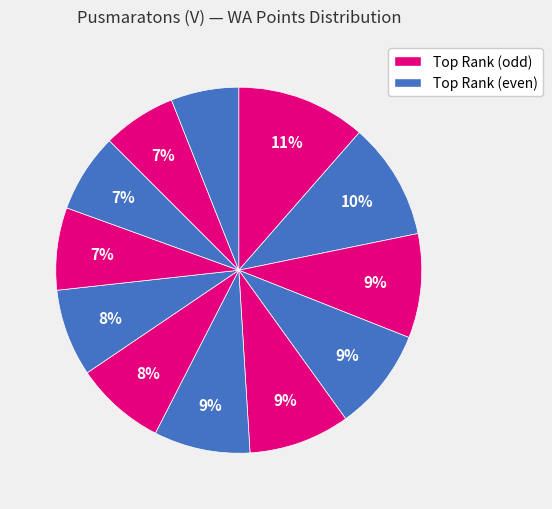

How many segments does this pie chart have?

12